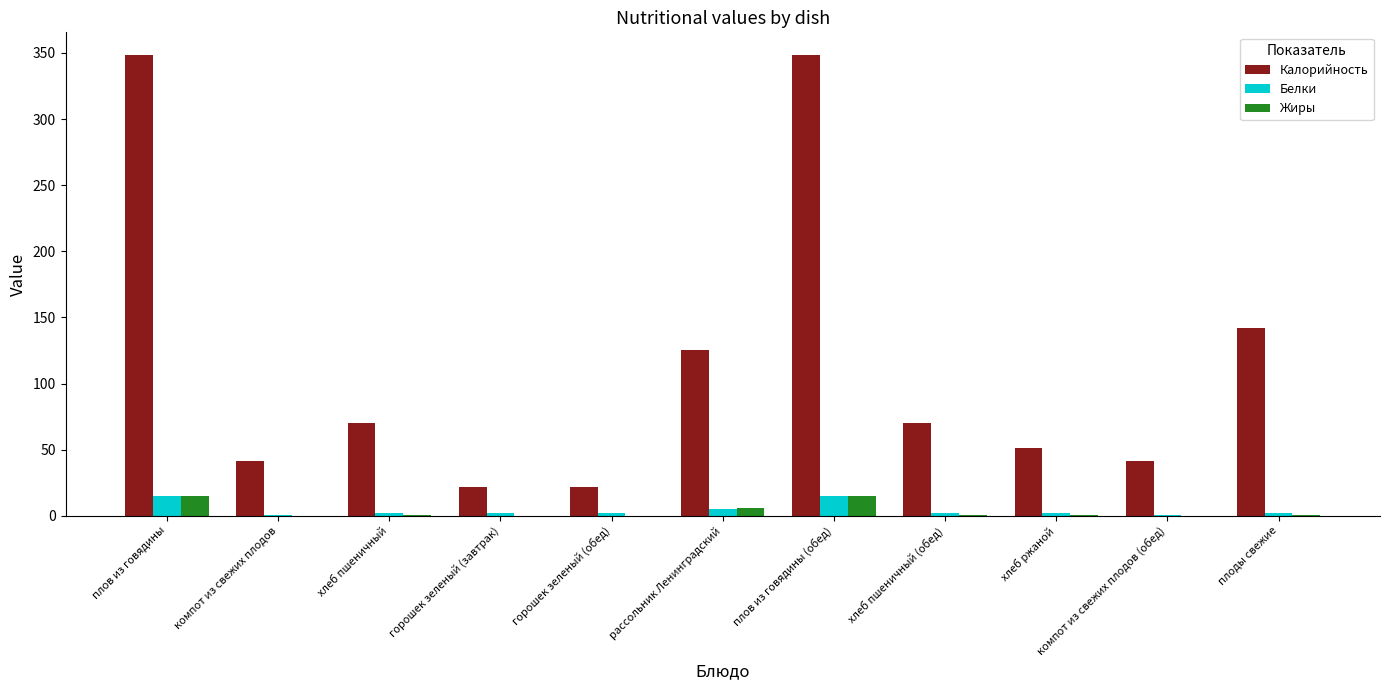

What is the sum of all Белки values?

48.1